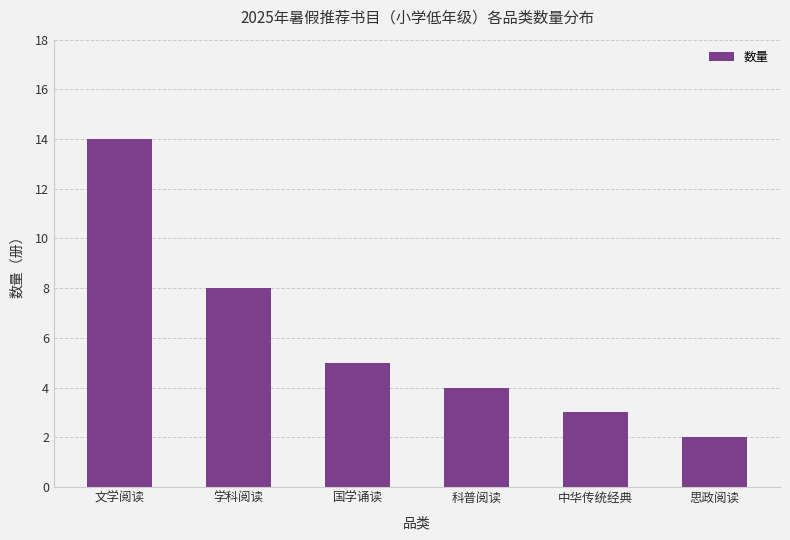

Rank the categories by value from highest to lowest.

文学阅读, 学科阅读, 国学诵读, 科普阅读, 中华传统经典, 思政阅读